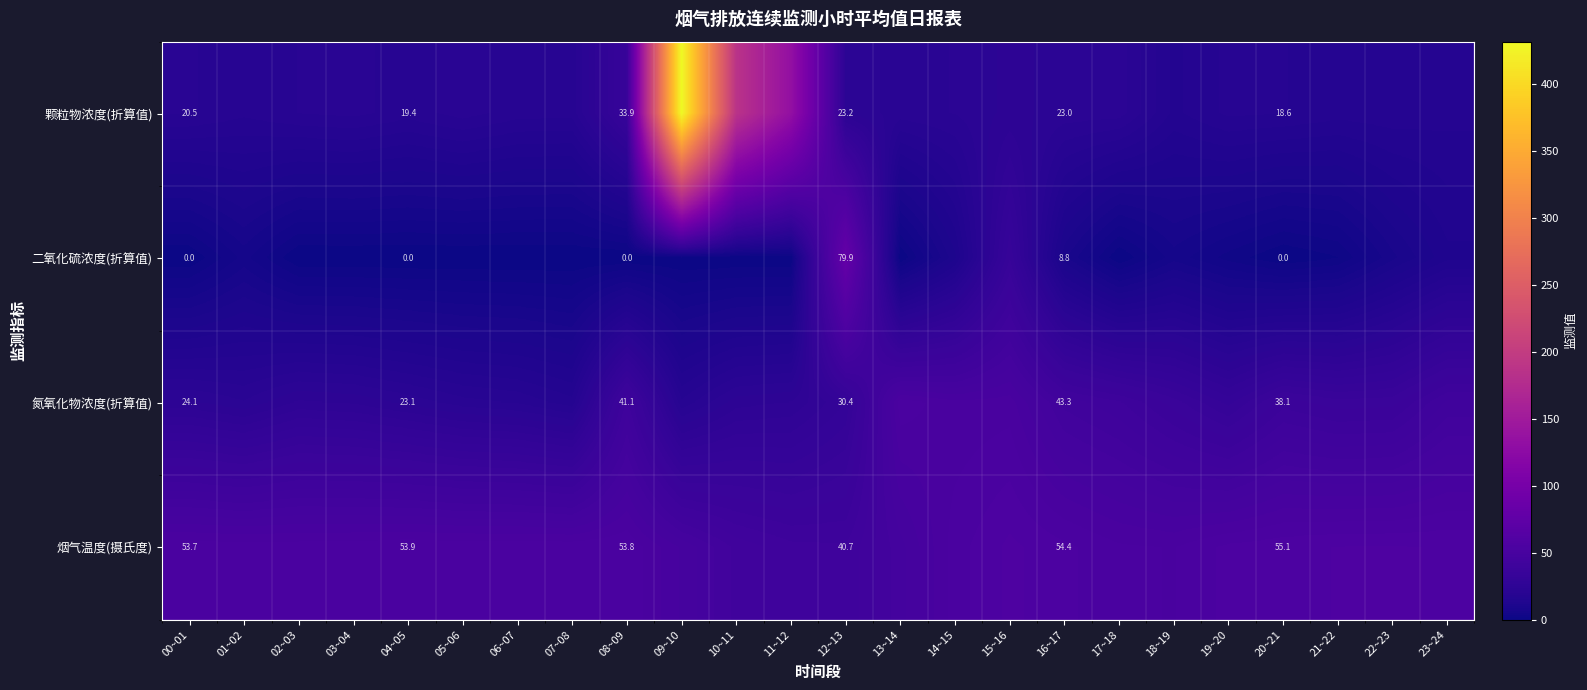

Is the value of 二氧化硫浓度(折算值) at 16~17 greater than the value of 氮氧化物浓度(折算值) at 00~01?

No